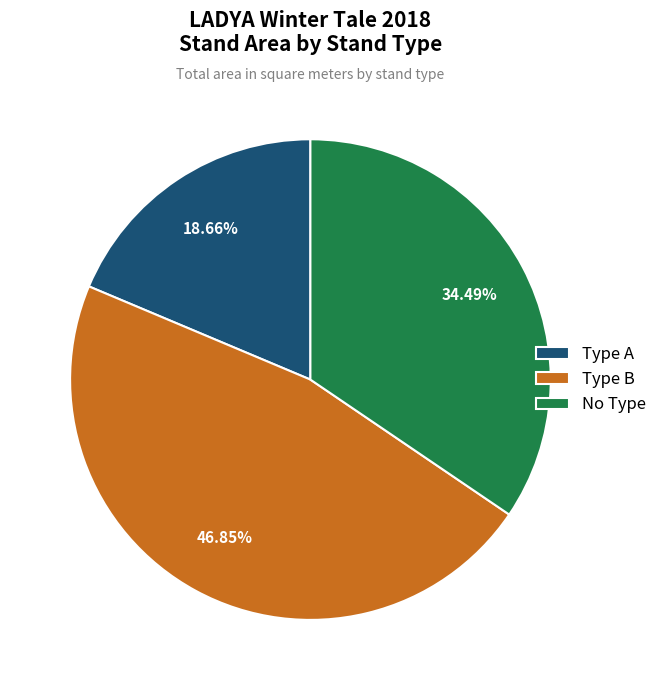

How many segments does this pie chart have?

3